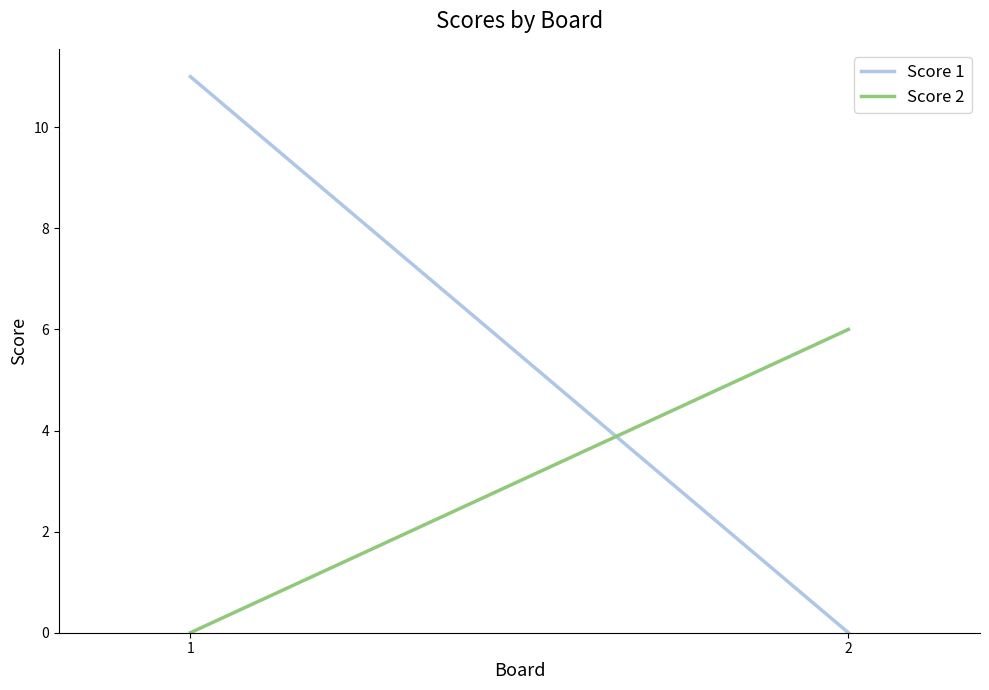

What is the maximum value for Score 1?

11